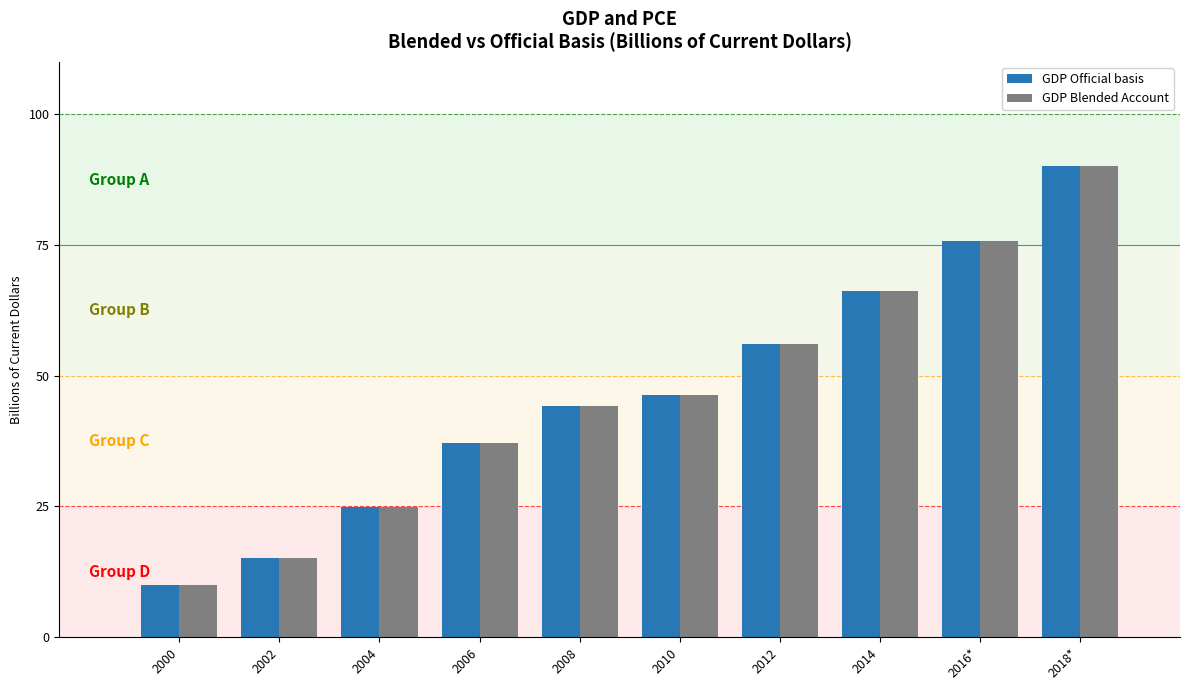

At how many categories does at least one series exceed 52?

4